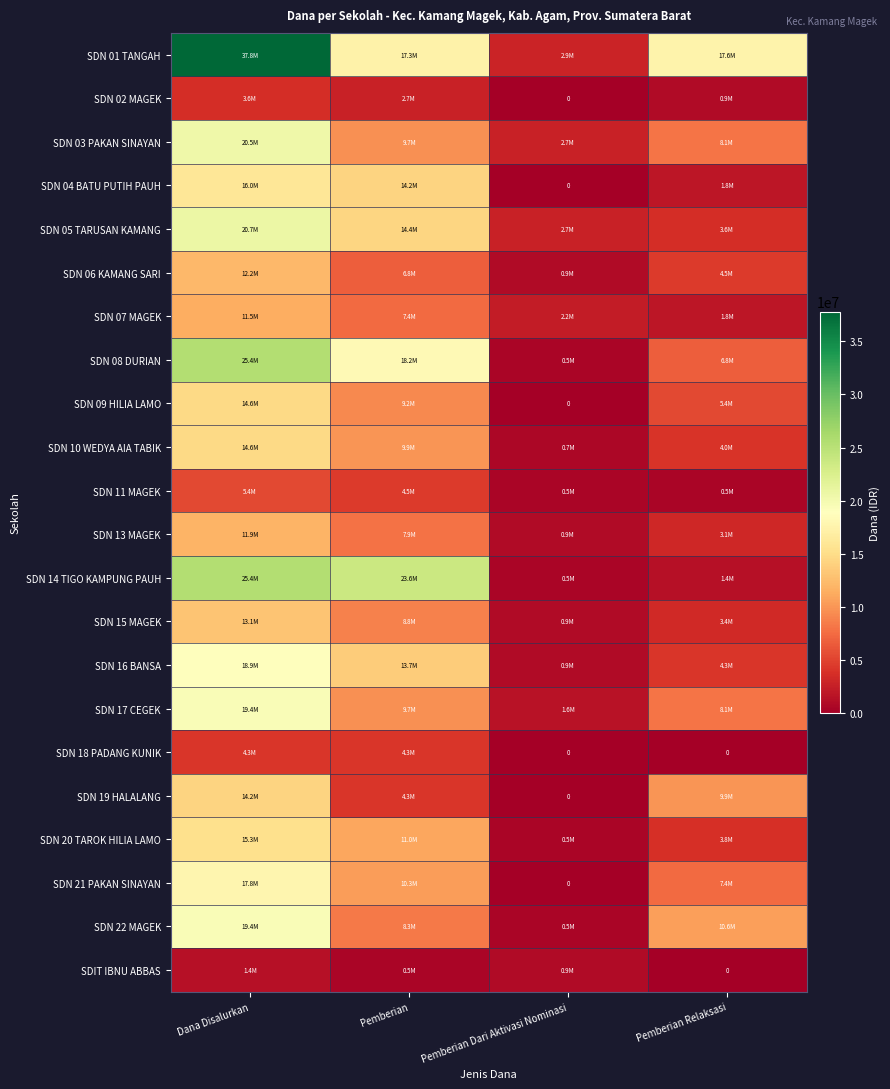

How many values in the SDN 20 TAROK HILIA LAMO series are below 11025000?

2